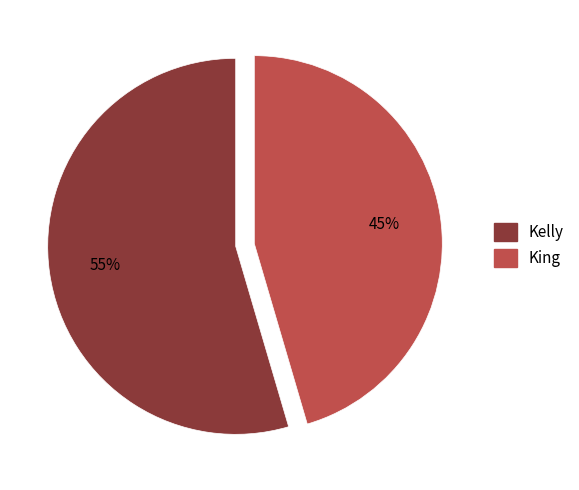

To the nearest percent, what portion does King represent?

45%